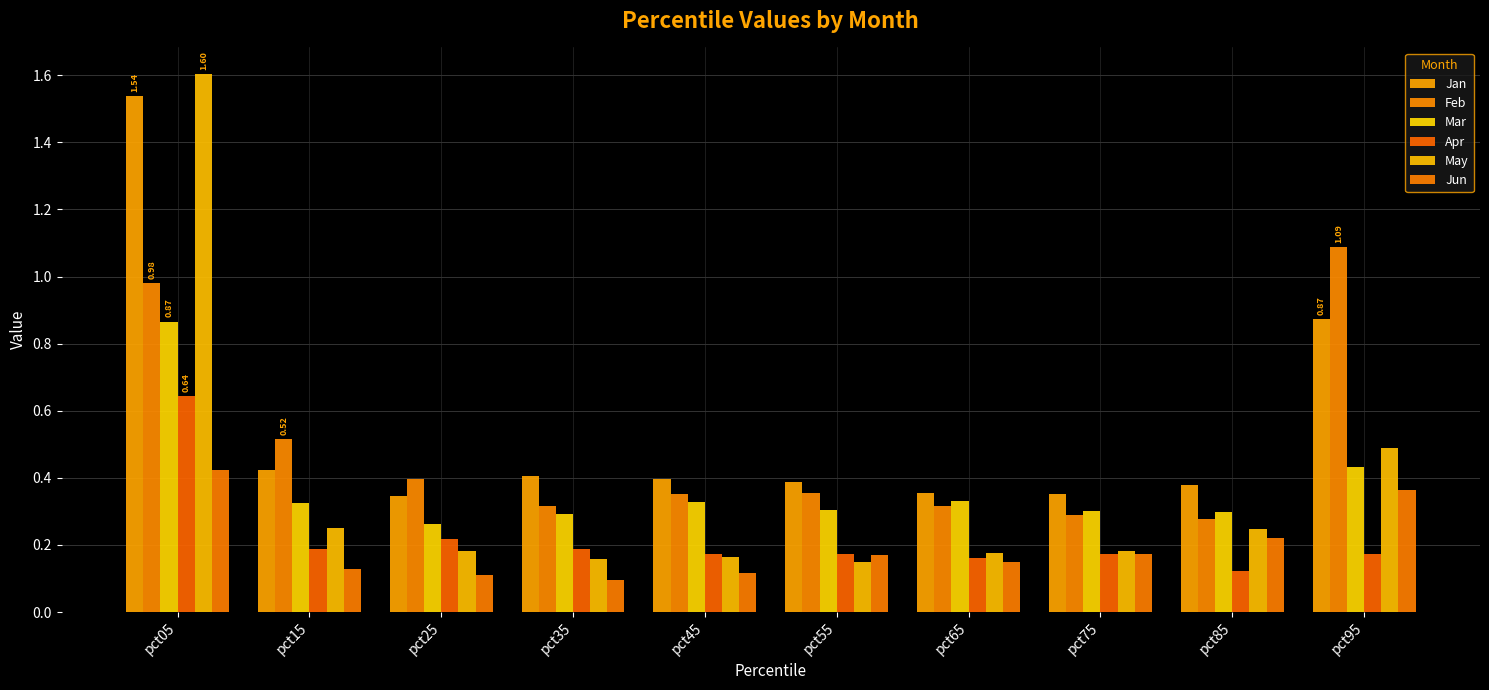

Is the value of Feb at pct05 greater than the value of Apr at pct35?

Yes